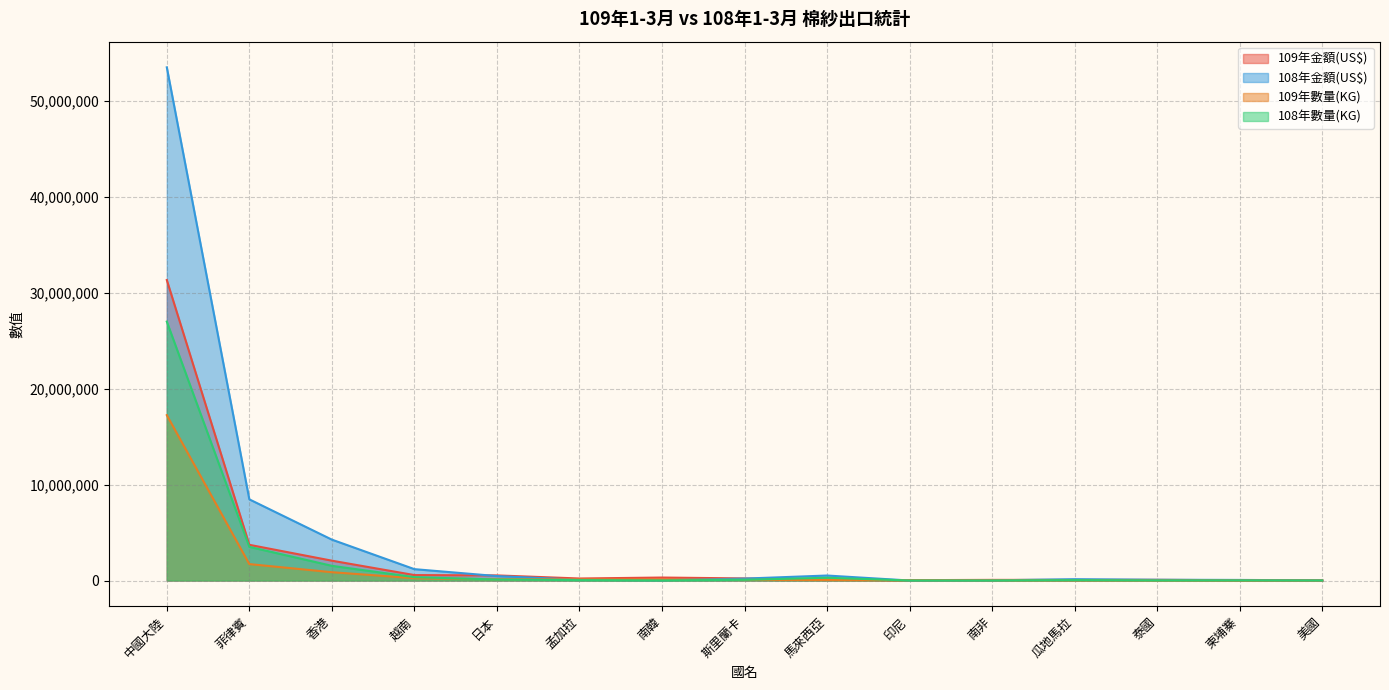

What is the total value across all series at 柬埔寨?

101792